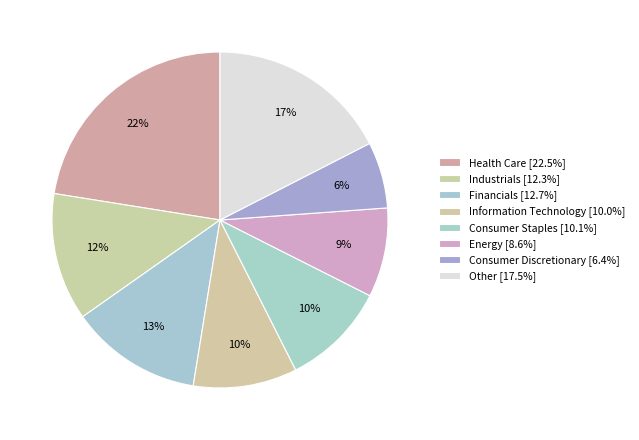

How many segments does this pie chart have?

8